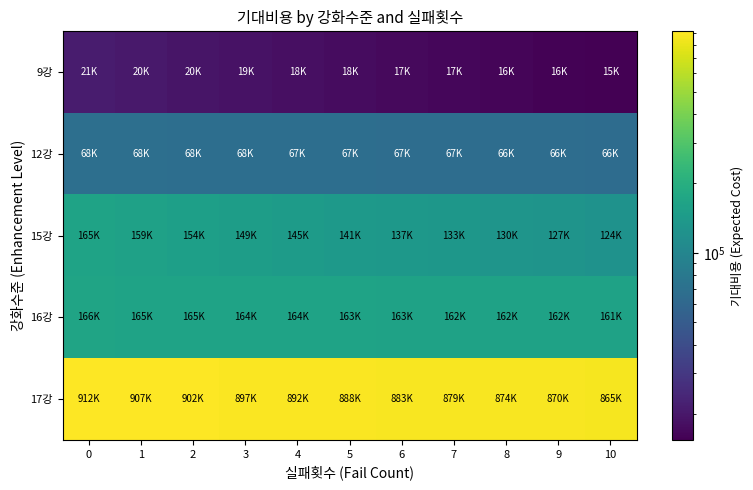

Which series changed the most between 6 and 9?

17강